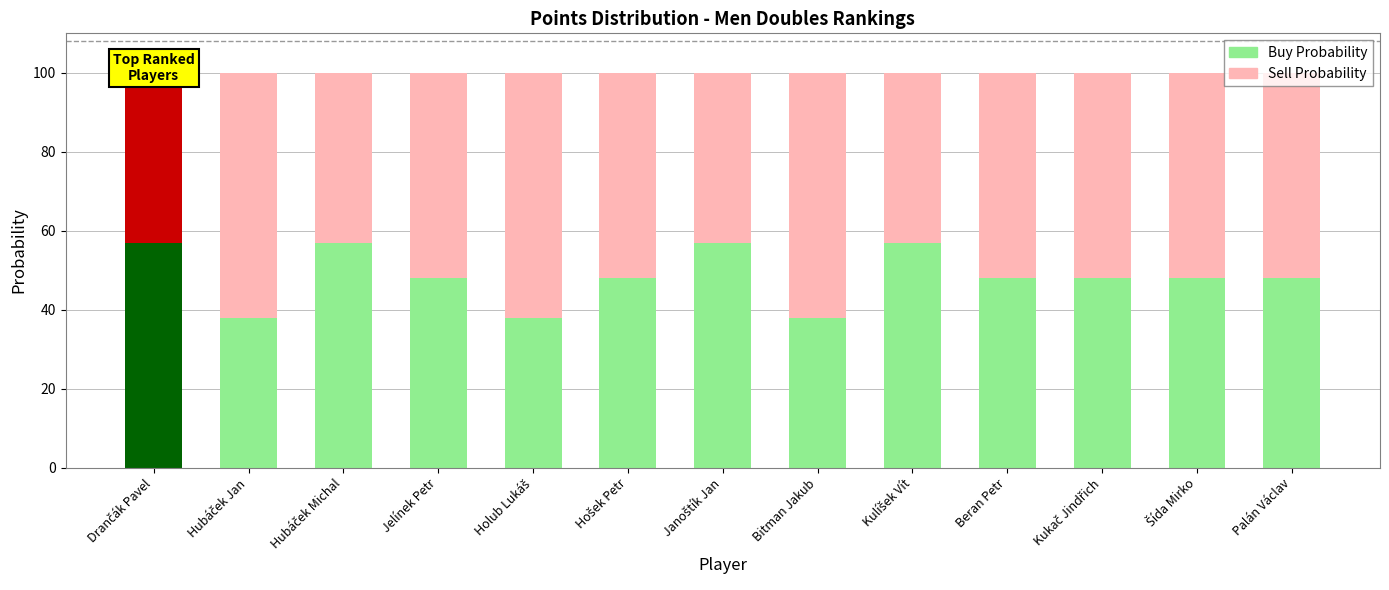

At which category is the sum across all series the highest?

Hubáček Jan